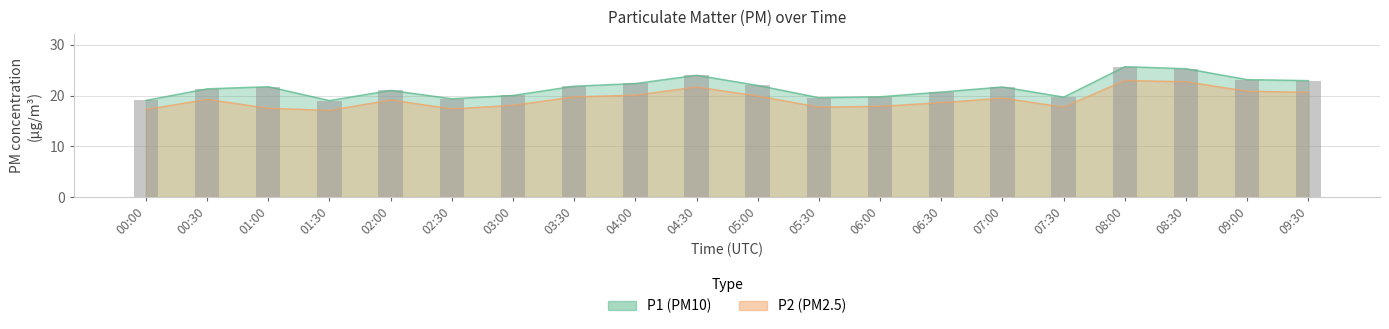

The value of P1 at 02:30 is 19.4. True or false?

True